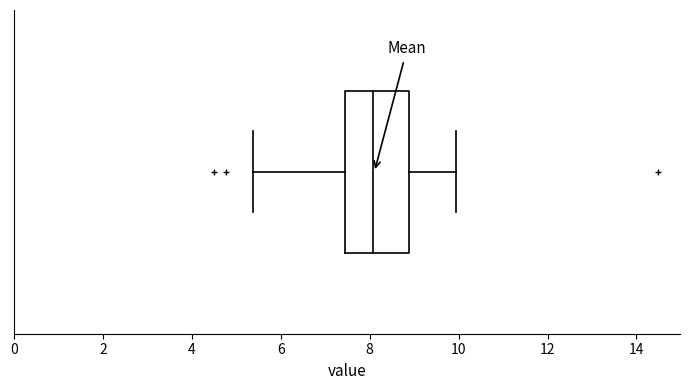

Read this box plot against the x-axis: the position of the median line, the range covered by the box, and the ends of both whiskers. The values are not printed on the chart, so give them approximately, as read against the axis.

median 8.0, box 7.4 to 8.8, whiskers 5.4 to 10.0